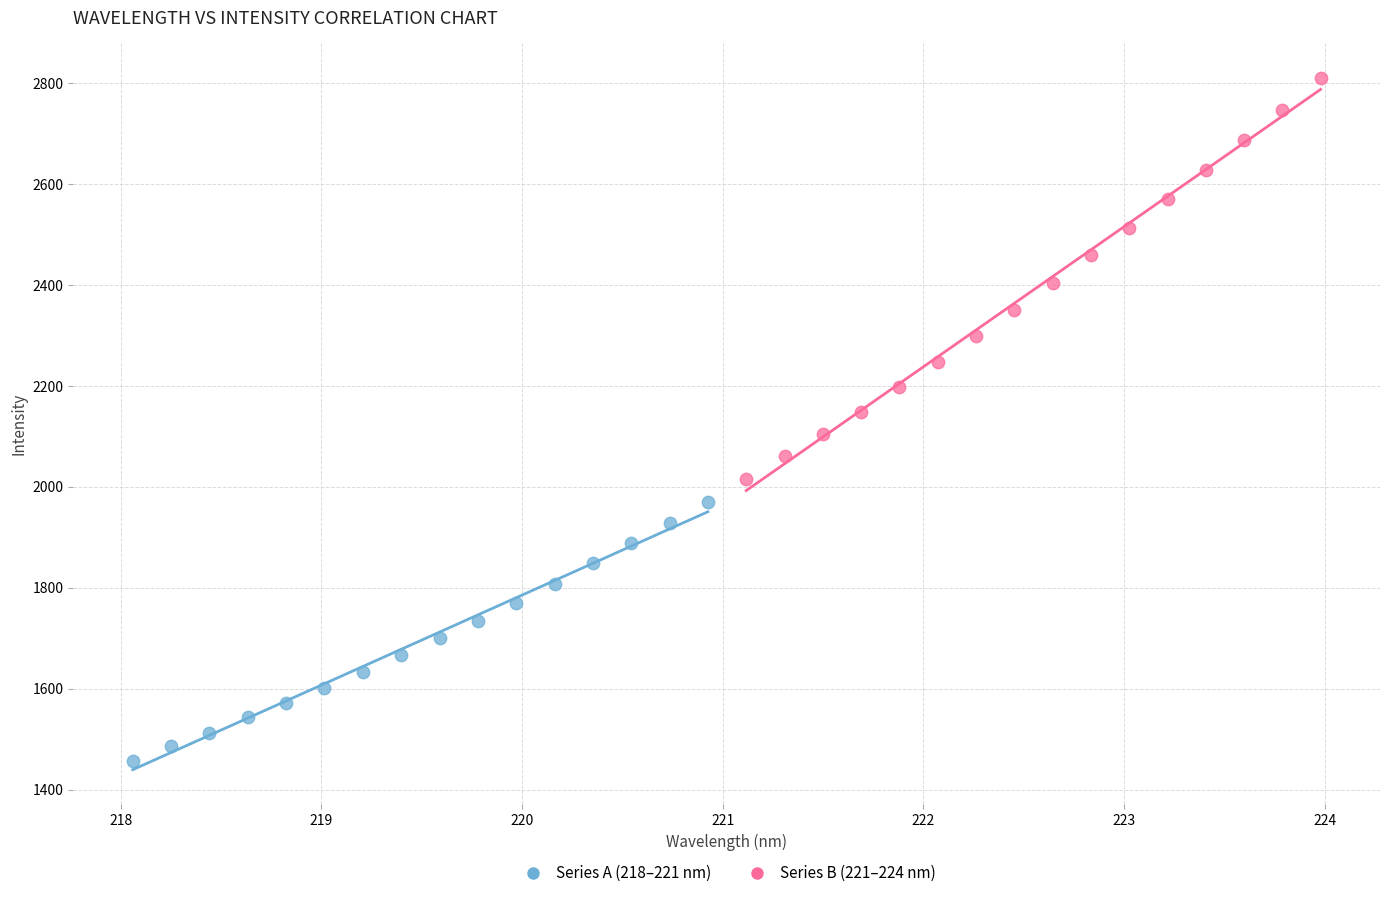

Which series contains the lowest Y value?

Series A (218–221 nm)